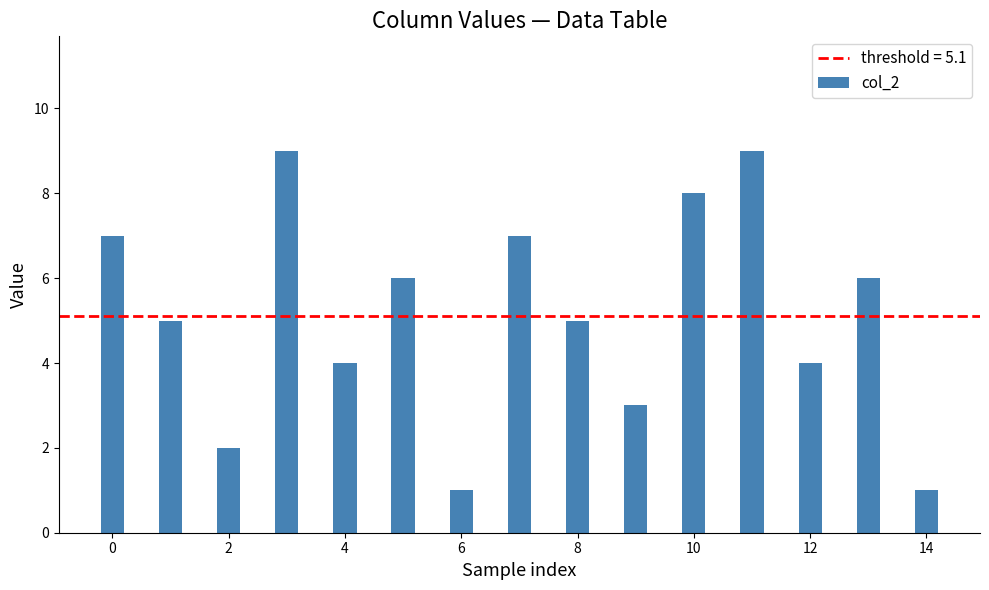

What is the difference between the maximum and minimum values?

8